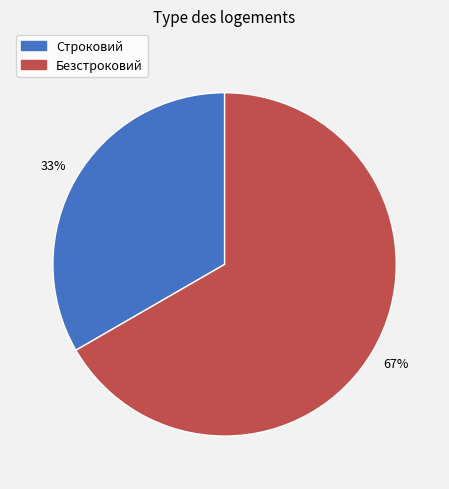

Which slice is the smallest?

Строковий